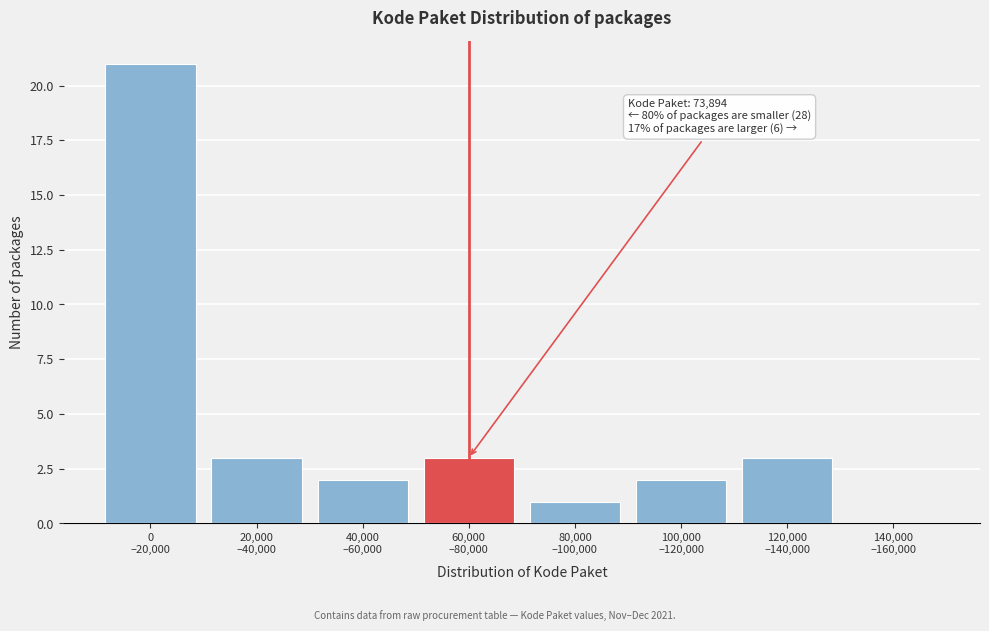

What is the sum of all values?

35